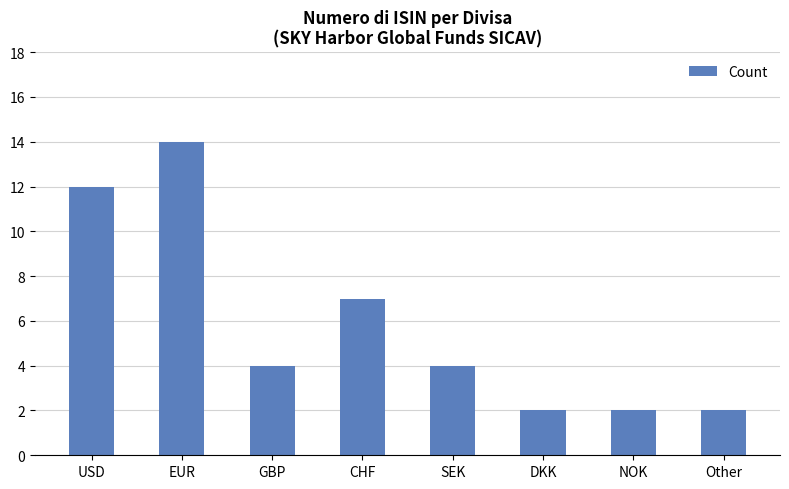

Count the number of data series in this chart.

1